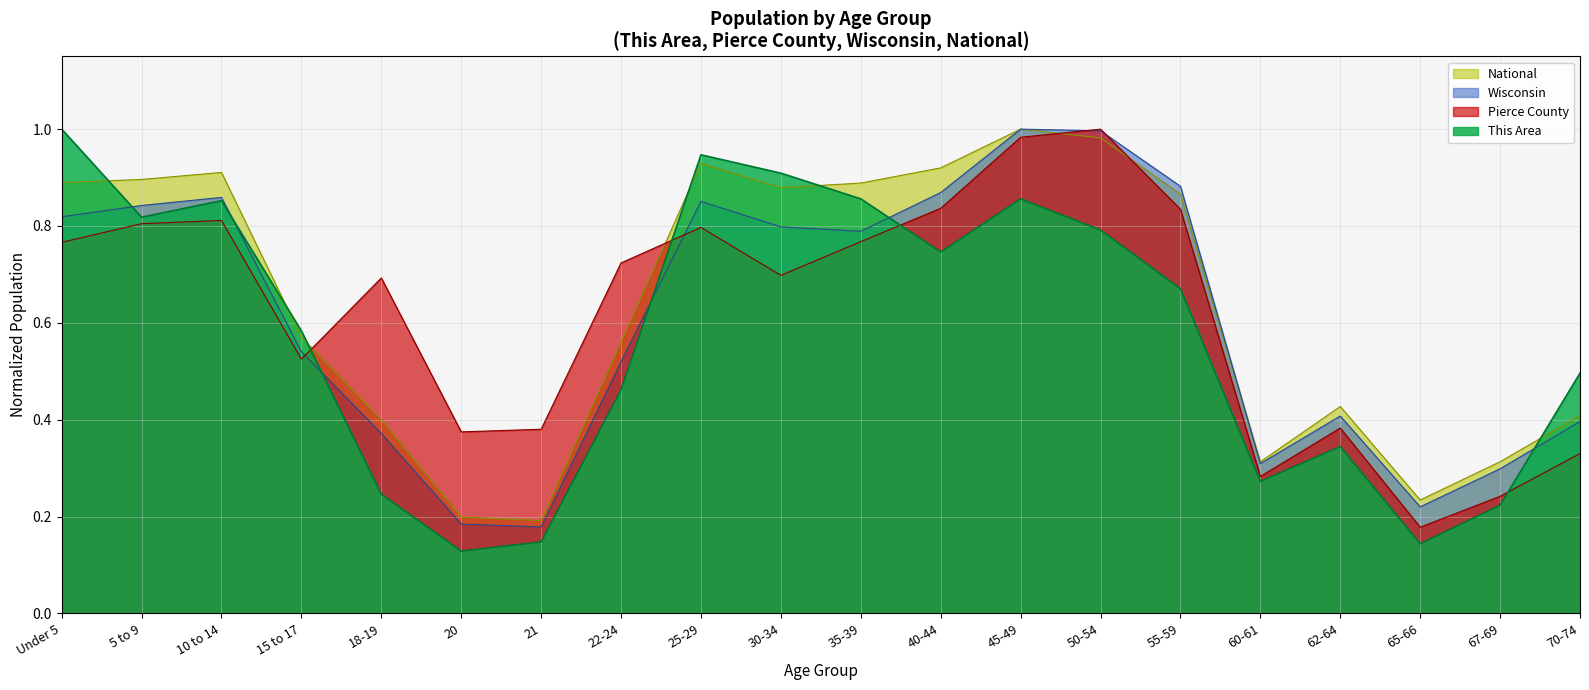

How many intersections are there between Wisconsin and Pierce County?

4